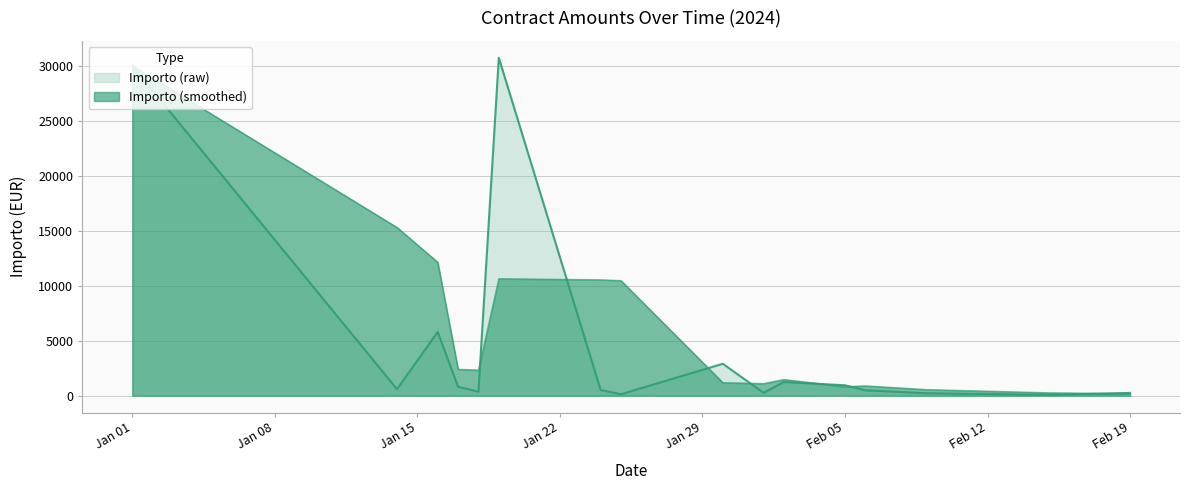

Between 2024-01-01 and 2024-01-16, which is larger?

2024-01-01